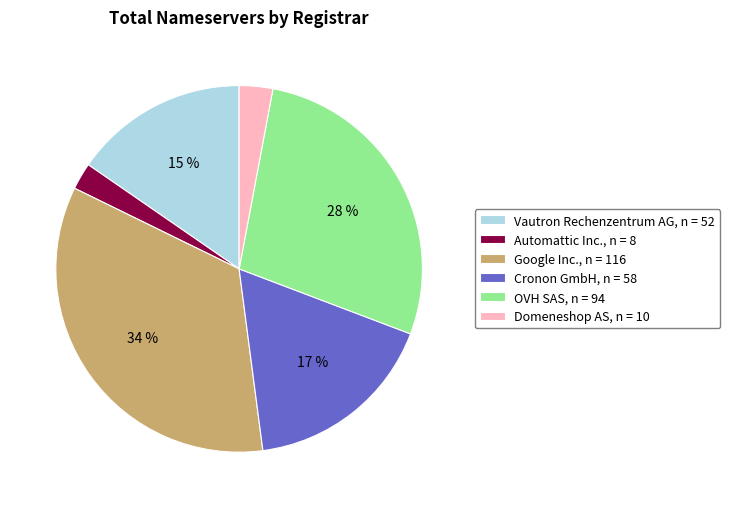

To the nearest percent, what portion does OVH SAS, n = 94 represent?

28%